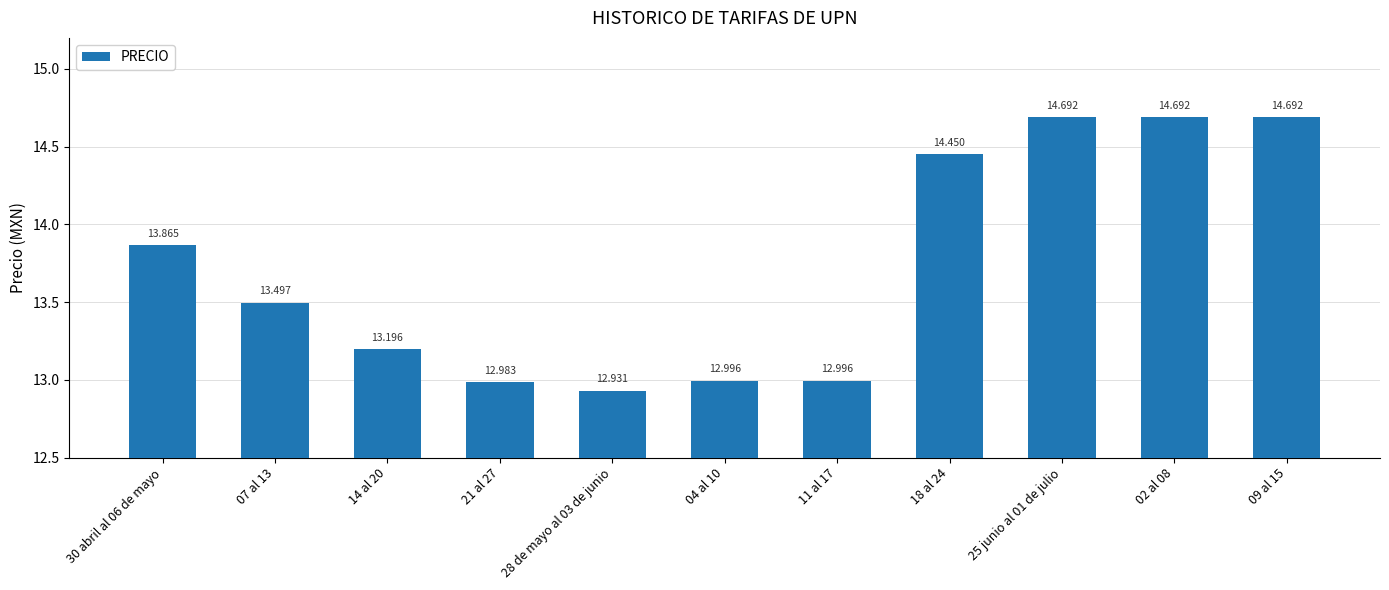

At which label is the value closest to 13?

04 al 10